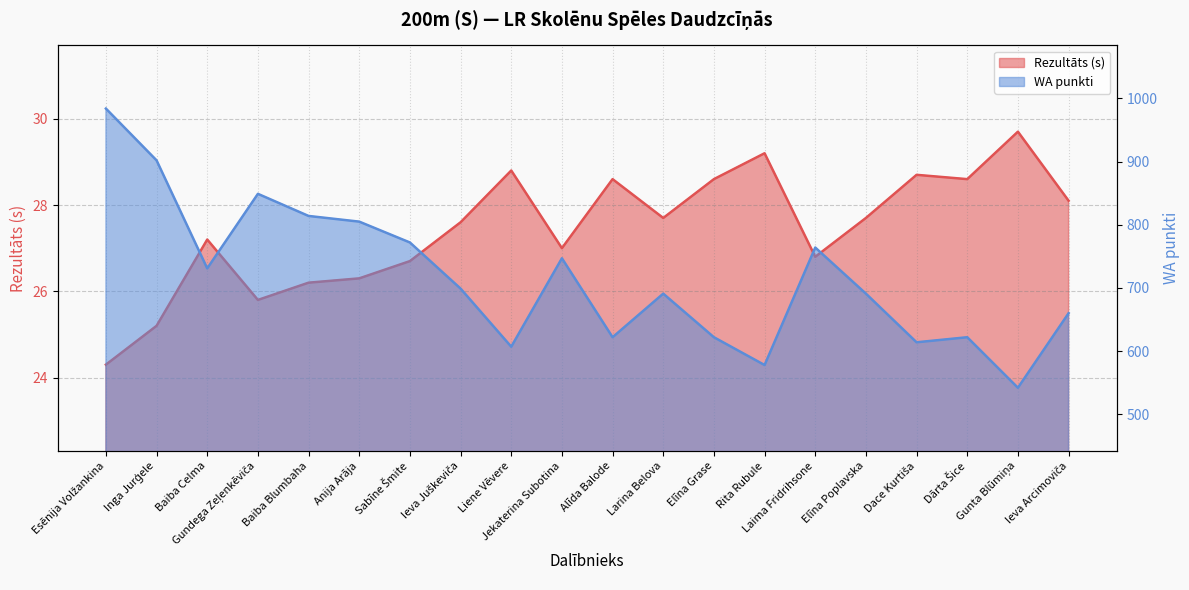

What is the maximum value for WA?

984.0